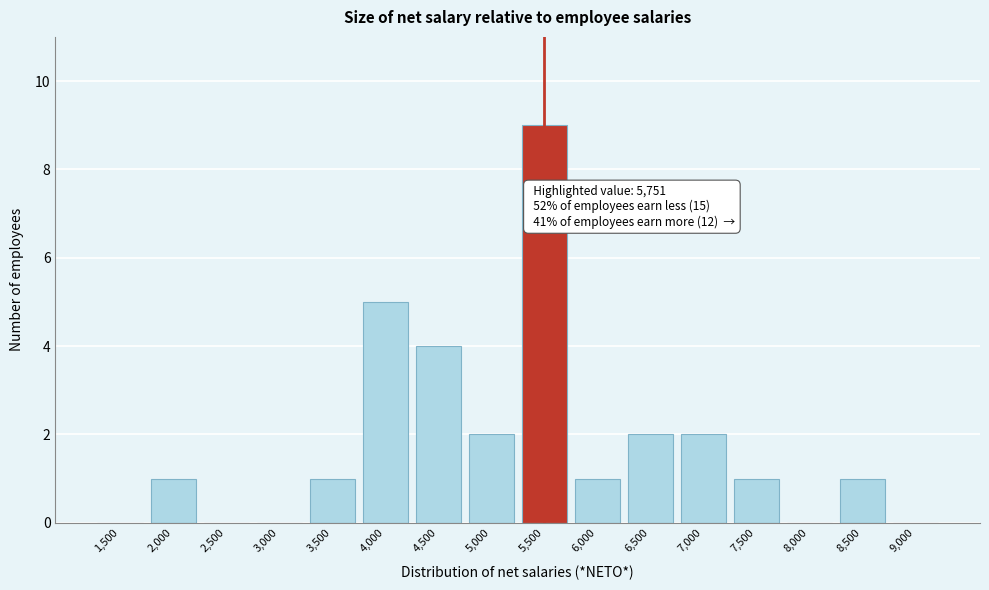

Reading left to right, what are all the values shown in this chart?

1,500=0	2,000=1	2,500=0	3,000=0	3,500=1	4,000=5	4,500=4	5,000=2	5,500=9	6,000=1	6,500=2	7,000=2	7,500=1	8,000=0	8,500=1	9,000=0